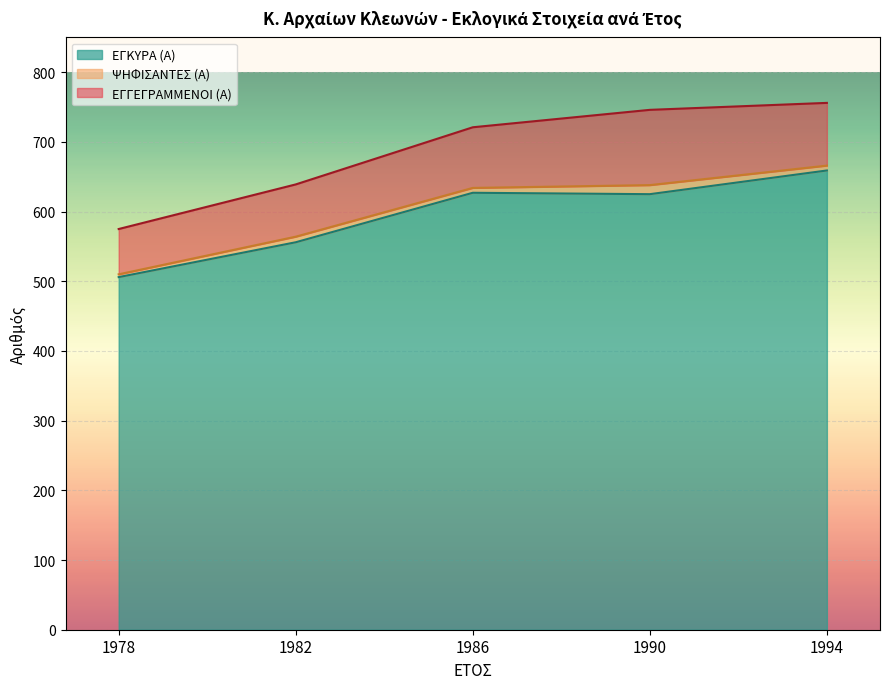

What is the difference between the second highest and second lowest values in the ΕΓΓΕΓΡΑΜΜΕΝΟΙ (Α) series?

107